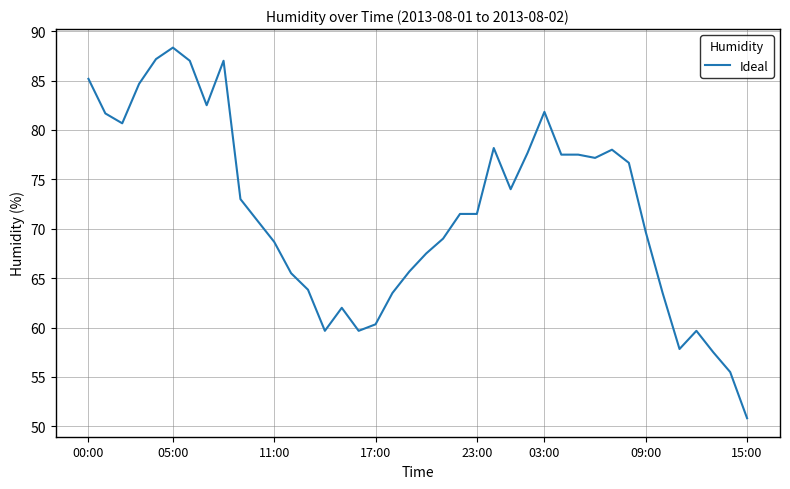

What is the minimum value shown in the chart?

50.8